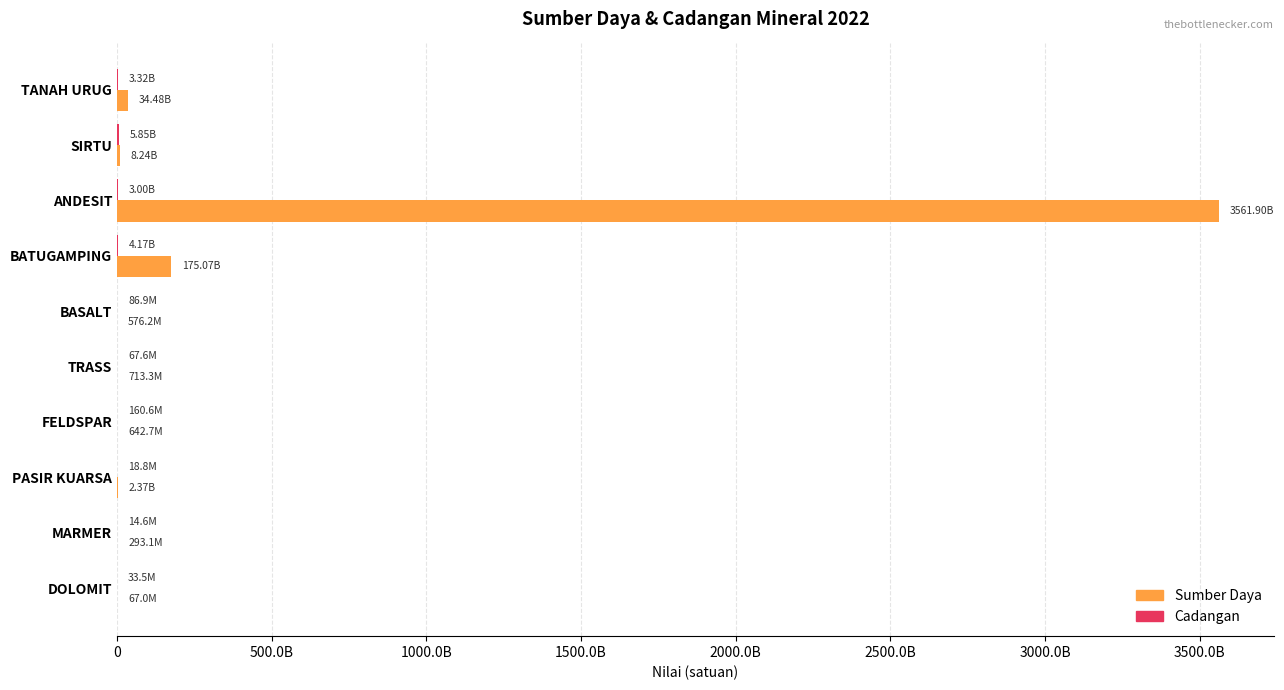

How many categories are shown in the chart?

10